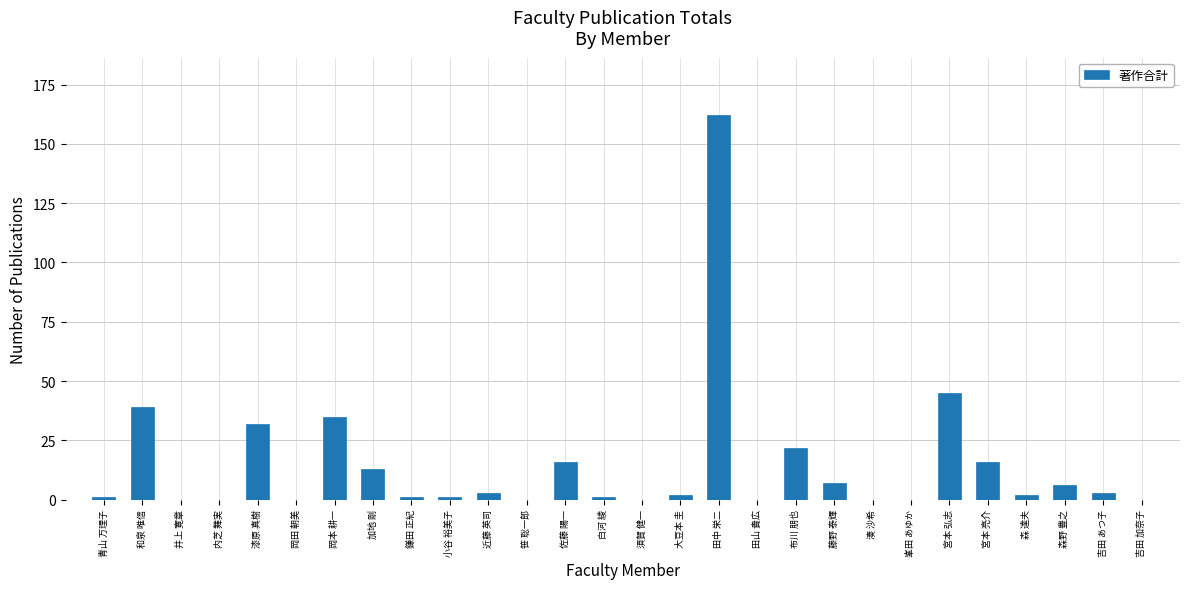

Does the chart contain stacked bars?

No